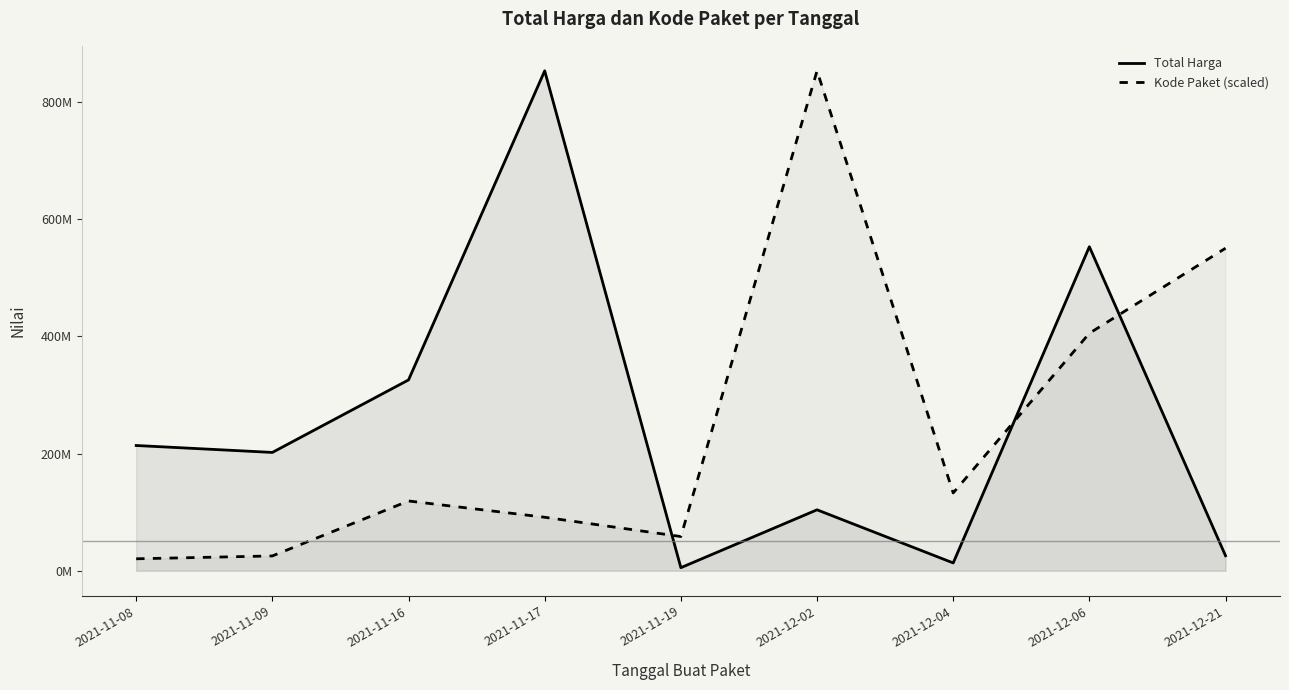

Is the value of Total Harga at 2021-12-21 greater than the value of Kode Paket (scaled) at 2021-11-09?

Yes